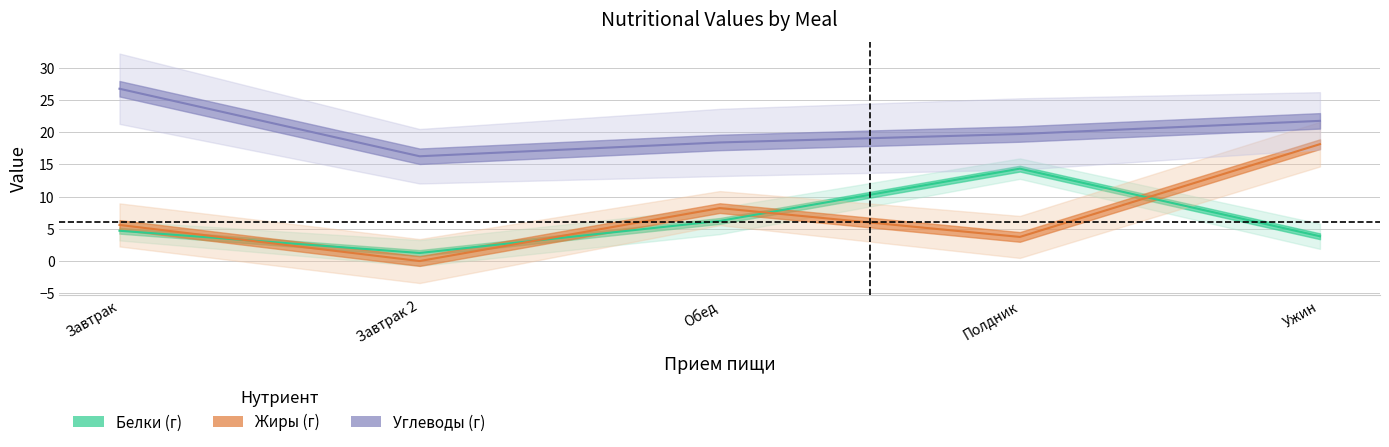

True or false: Жиры (г) and Углеводы (г) intersect in this chart.

False